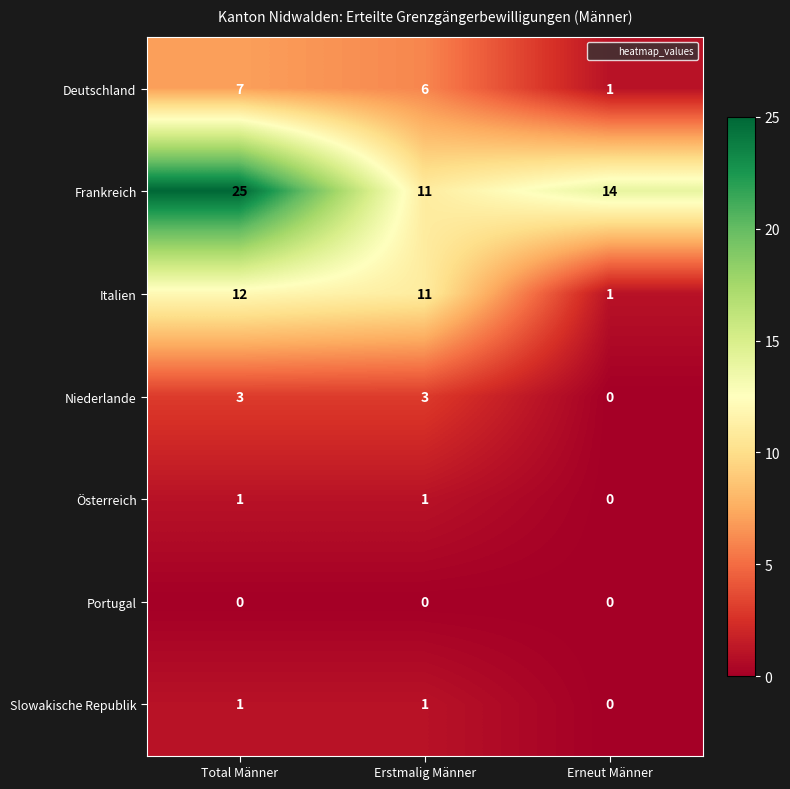

Reading left to right, transcribe all the data shown in this chart.

Deutschland: Total Männer=7	Erstmalig Männer=6	Erneut Männer=1
Frankreich: Total Männer=25	Erstmalig Männer=11	Erneut Männer=14
Italien: Total Männer=12	Erstmalig Männer=11	Erneut Männer=1
Niederlande: Total Männer=3	Erstmalig Männer=3	Erneut Männer=0
Österreich: Total Männer=1	Erstmalig Männer=1	Erneut Männer=0
Portugal: Total Männer=0	Erstmalig Männer=0	Erneut Männer=0
Slowakische Republik: Total Männer=1	Erstmalig Männer=1	Erneut Männer=0